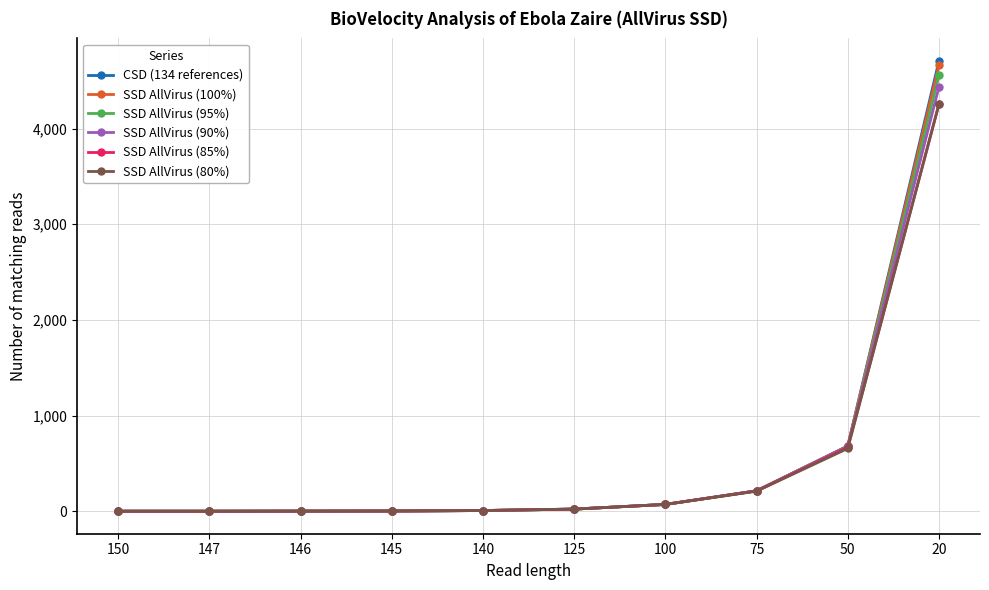

How many values in the SSD AllVirus (100%) series are below 22?

5